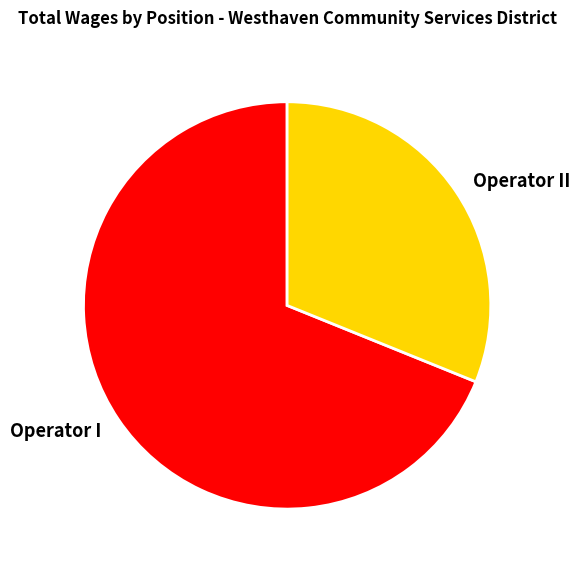

Rank the categories by value from lowest to highest.

Operator II, Operator I